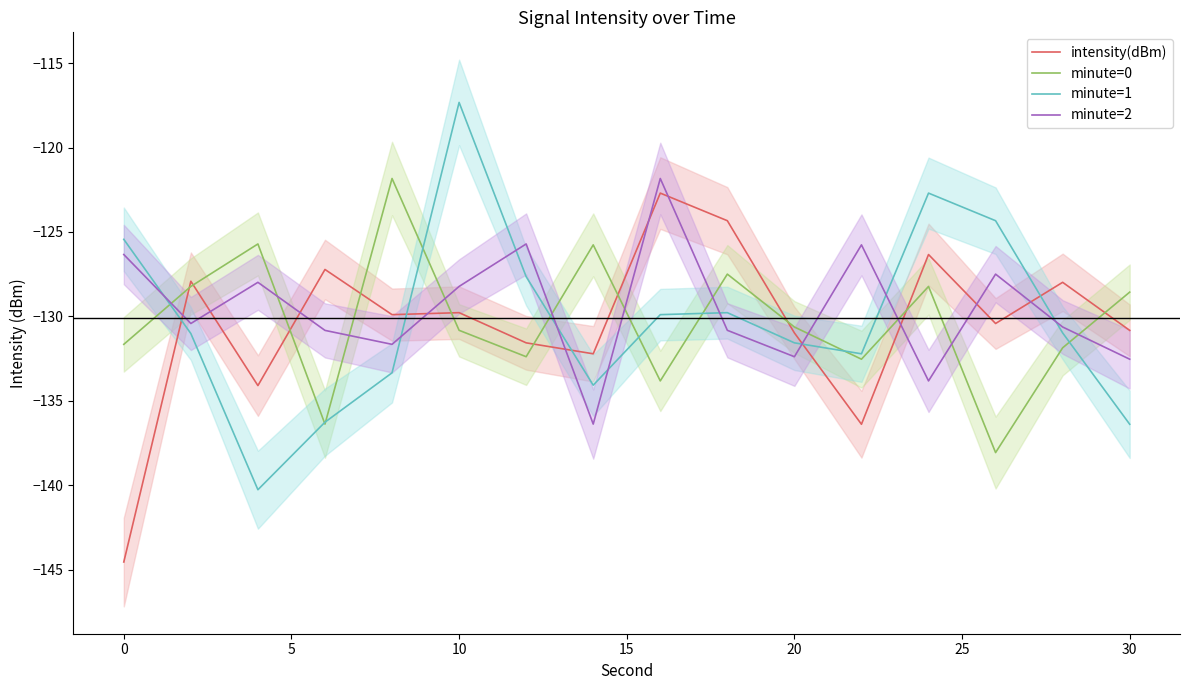

True or false: minute=0 and minute=2 intersect in this chart.

True